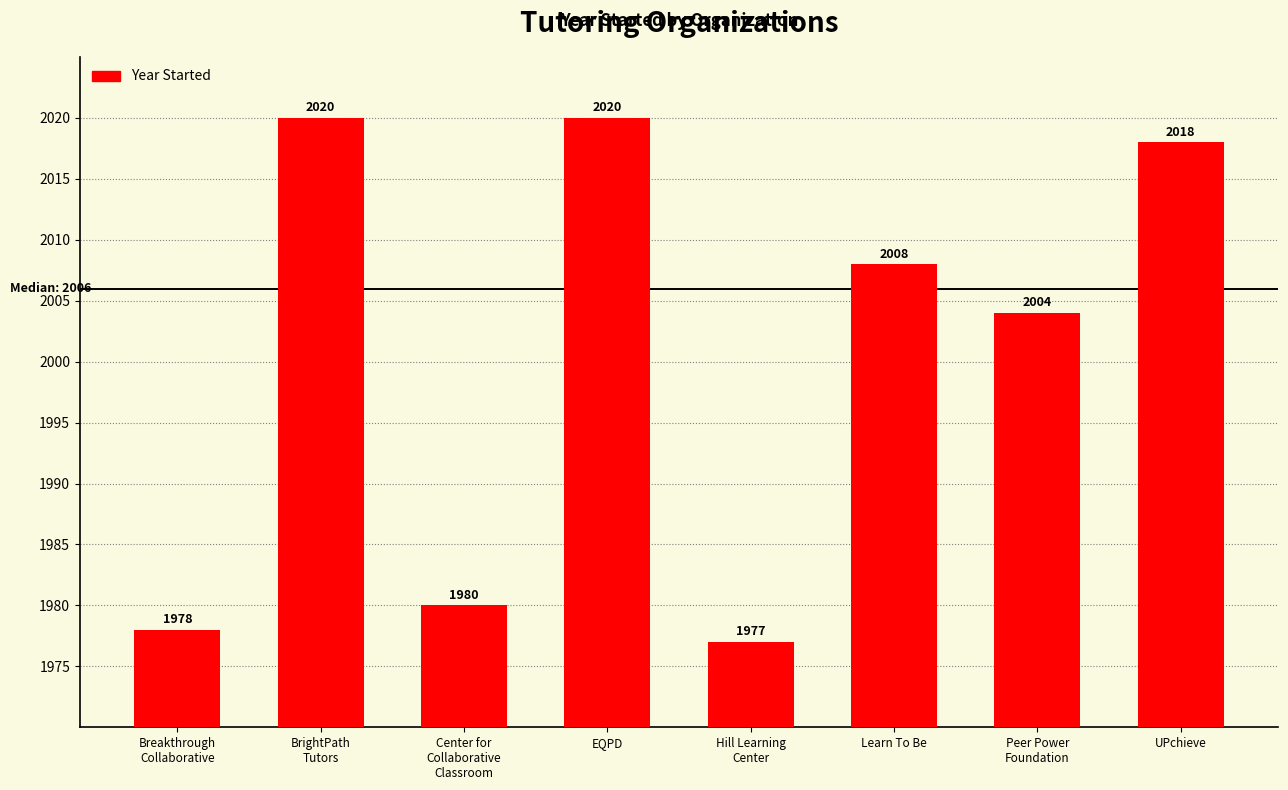

How many bars are there in total?

8